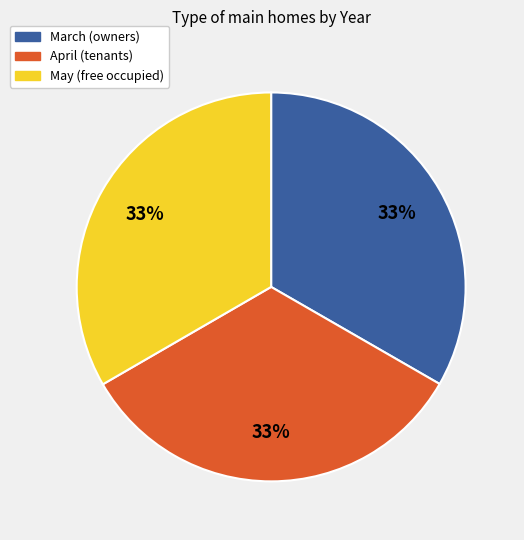

To the nearest percent, what is the combined percentage of May (free occupied) and March (owners)?

67%